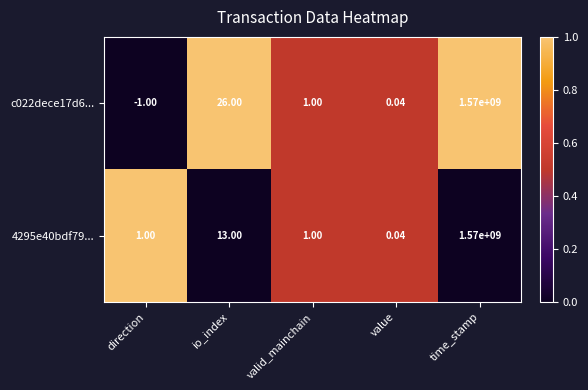

Which series has the largest range (max minus min)?

c022dece17d6...